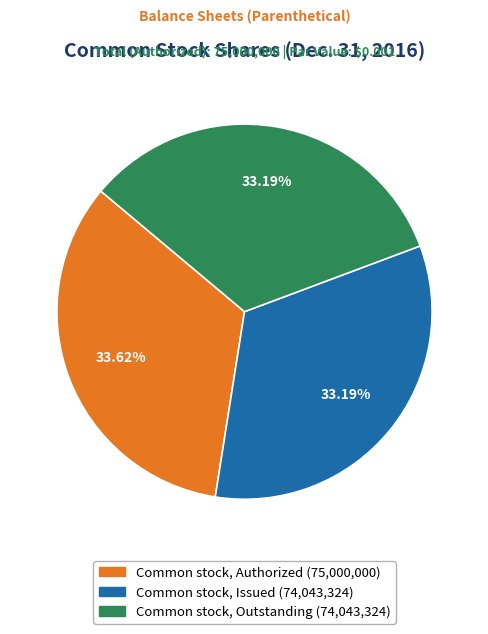

What percentage do Common stock, Authorized and Common stock, Outstanding together represent?

66.8%